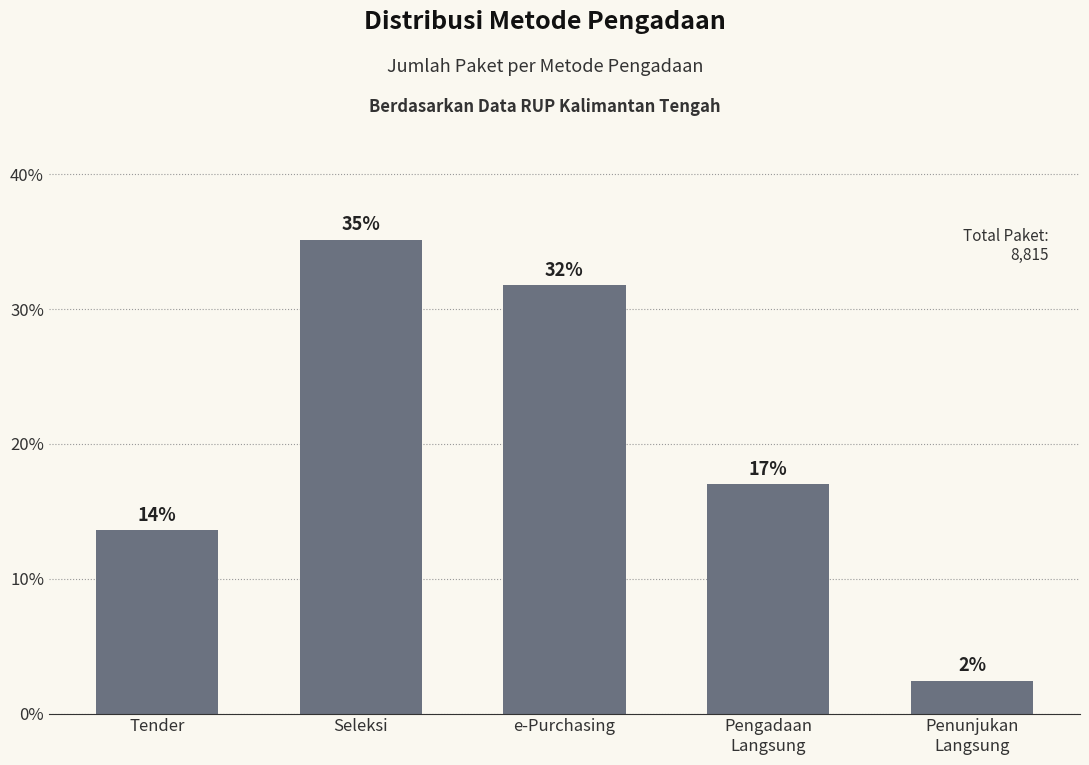

What is the difference between the maximum and minimum values?

32.7